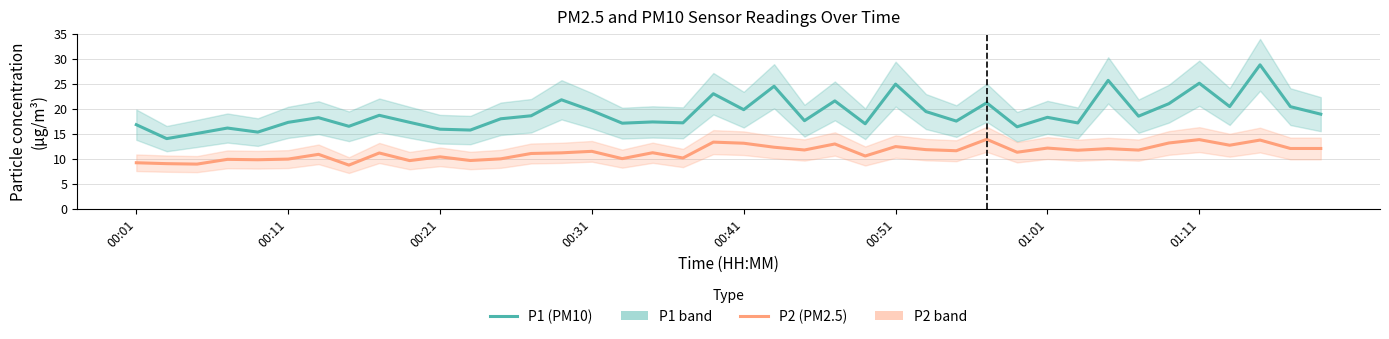

Rank the series at 9 from highest to lowest value.

P1 (PM10), P2 (PM2.5)